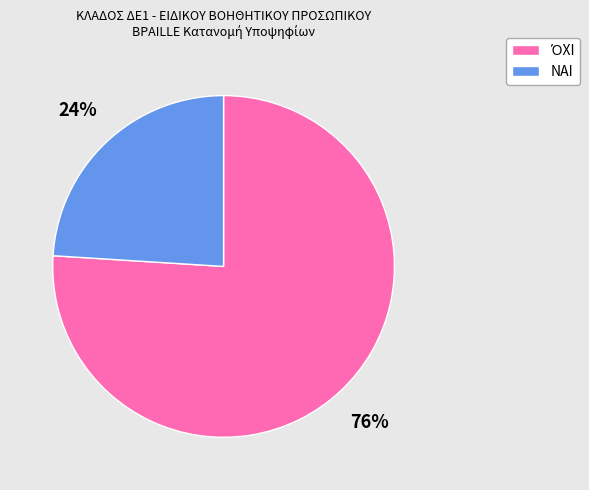

Which category has the smallest portion of the pie?

NAI